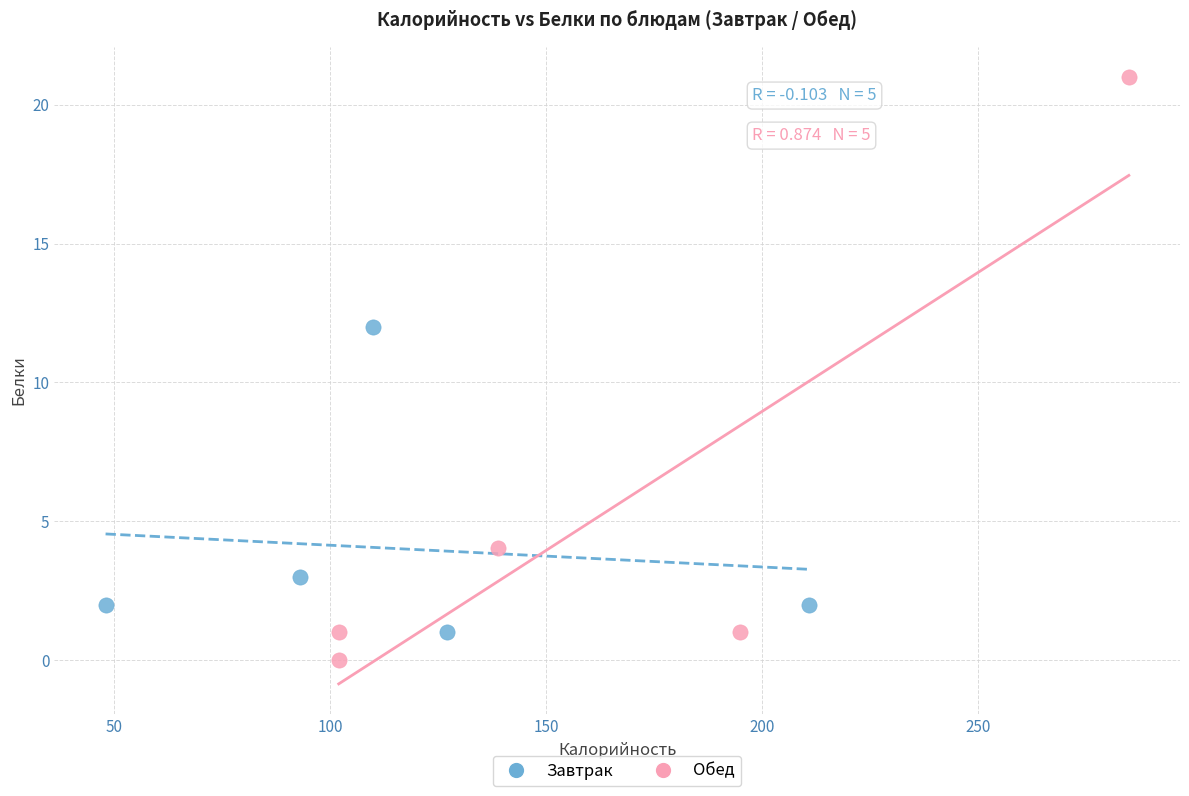

What are all the series names shown in the legend?

Завтрак, Обед